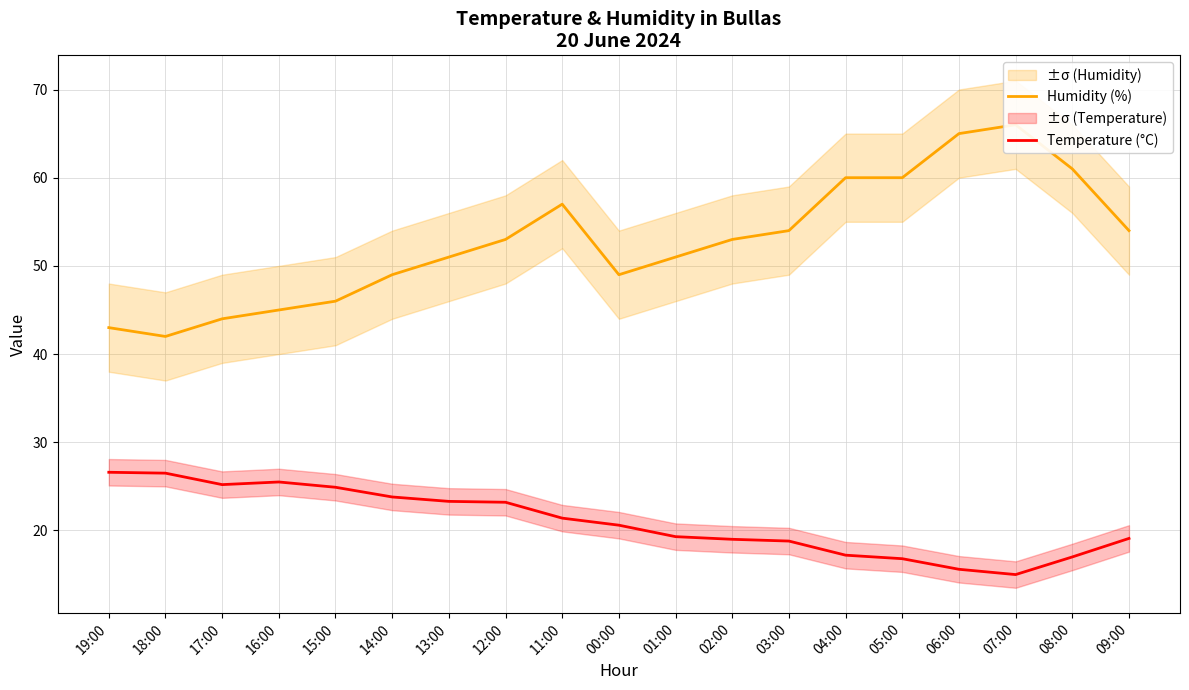

What is the smallest value displayed?

15.0